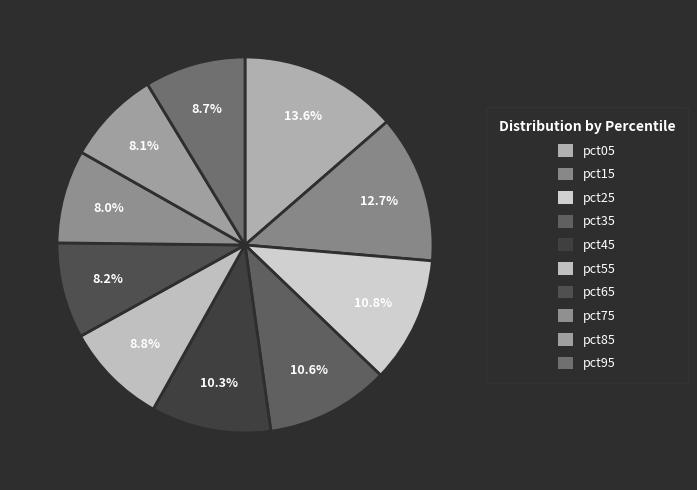

Which has a higher value, pct75 or pct85?

pct85